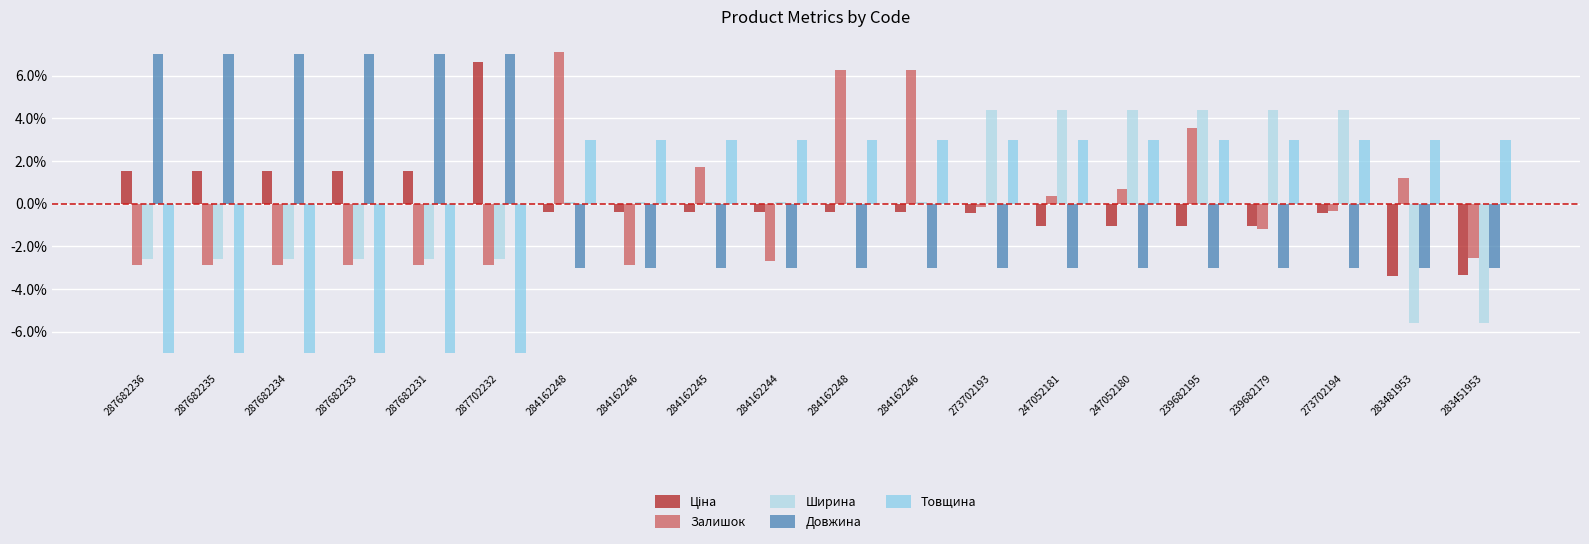

How many bars are there in each group?

5